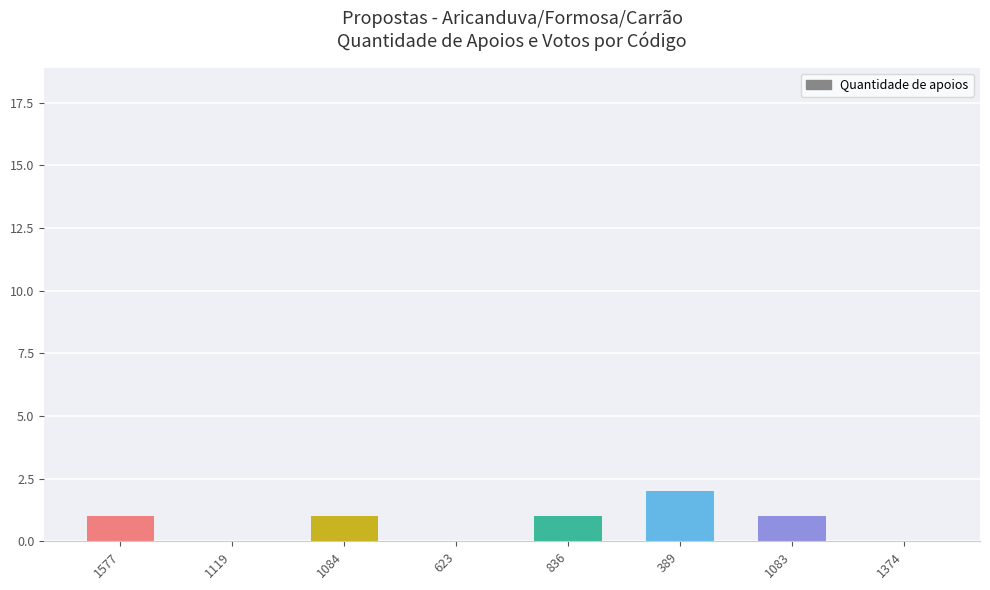

True or false: the data shows 0 at 836.

False